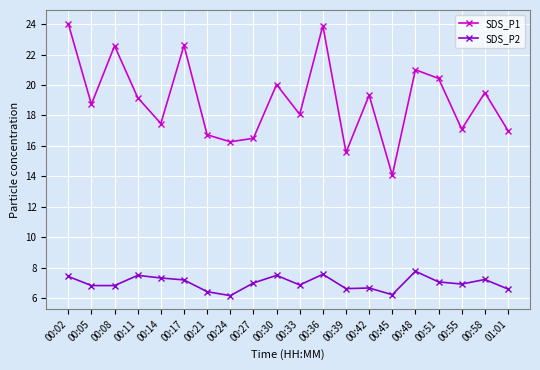

The value of SDS_P2 at 00:11 is 2.1. True or false?

False